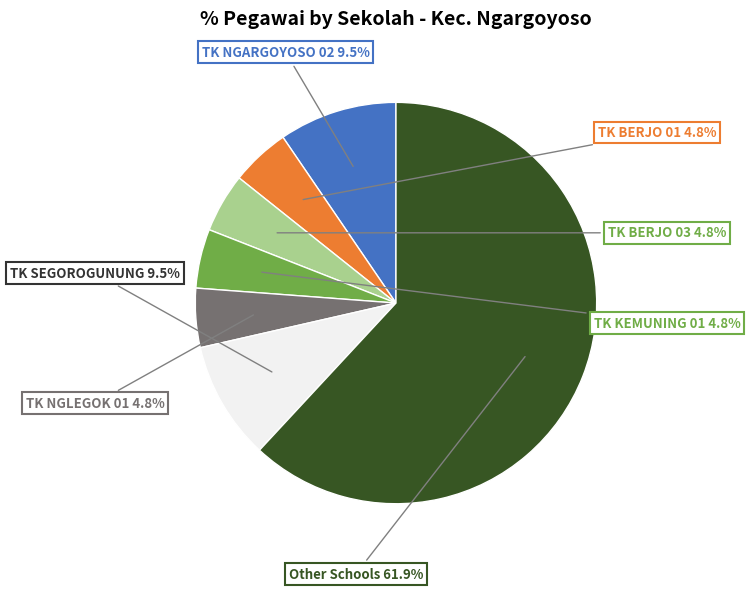

Is there any slice that represents more than half of the pie?

Yes